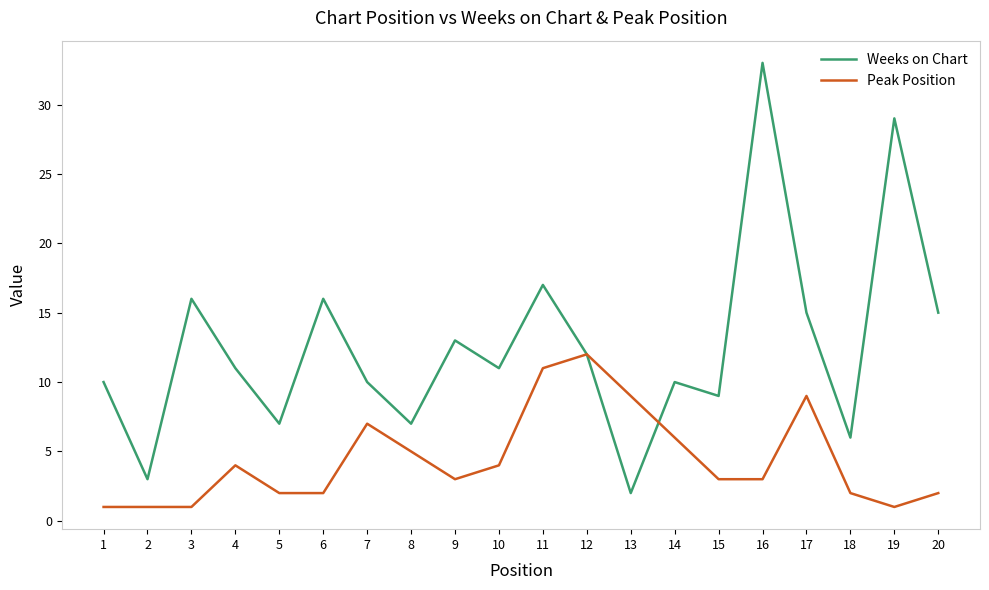

What is the greatest value displayed?

33